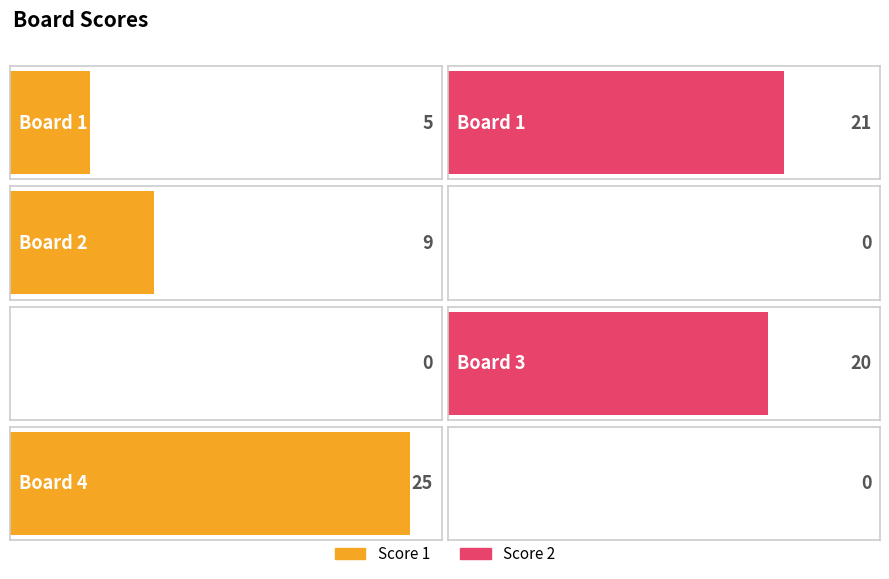

What is the greatest value displayed?

25